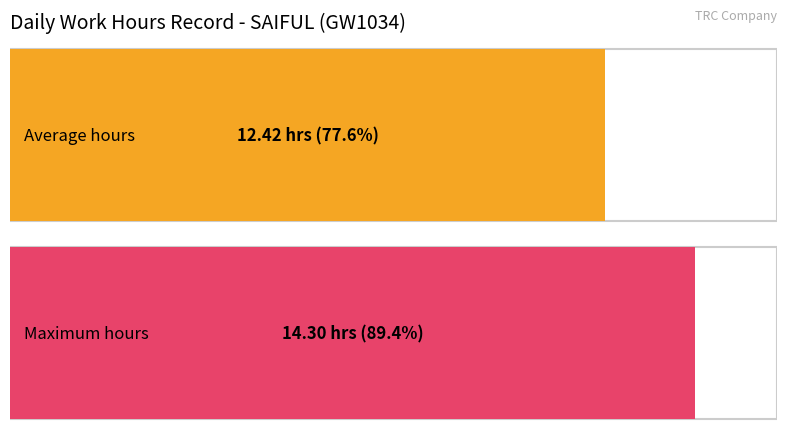

The chart shows a value of 17.1 at 17. True or false?

False